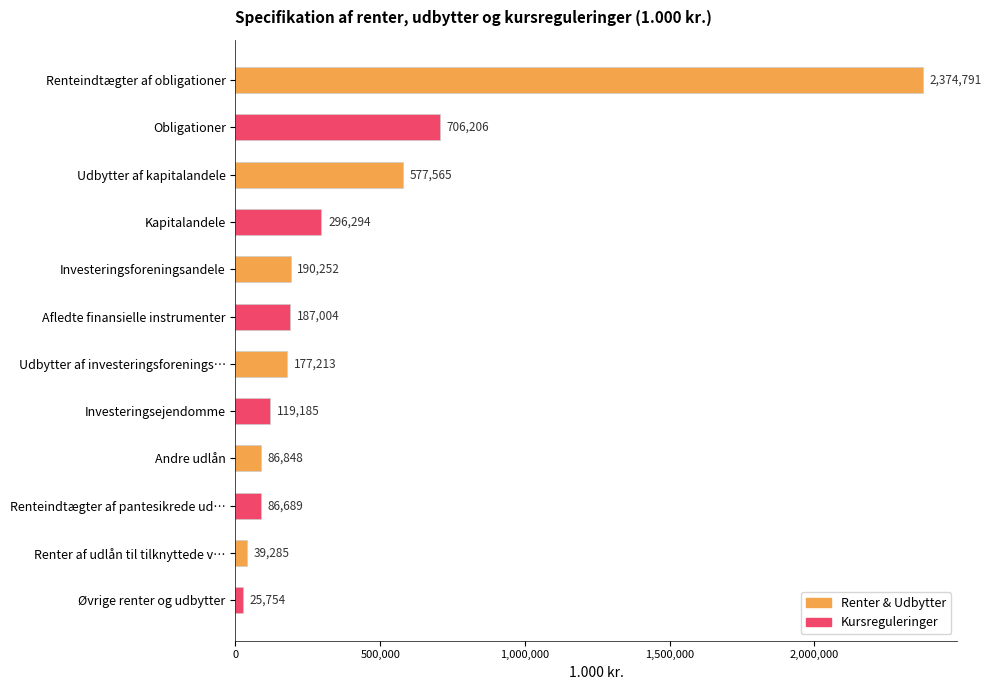

How many bars are there in total?

12